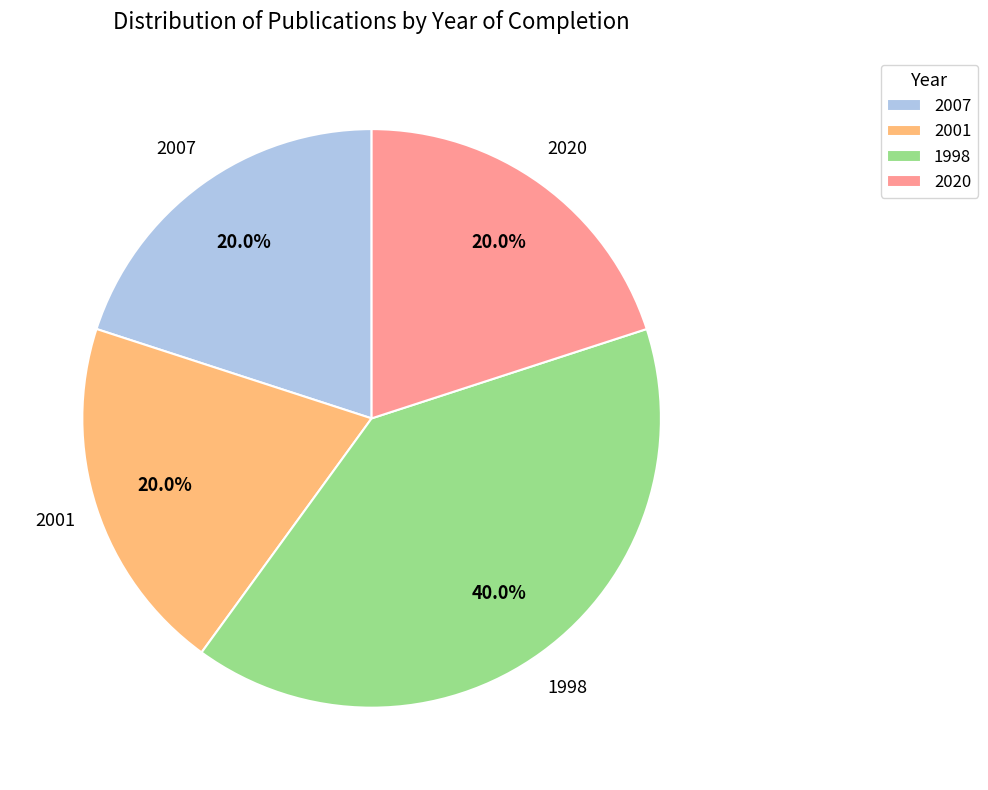

Approximately how many times larger is the value at 2007 compared to 1998?

0.5